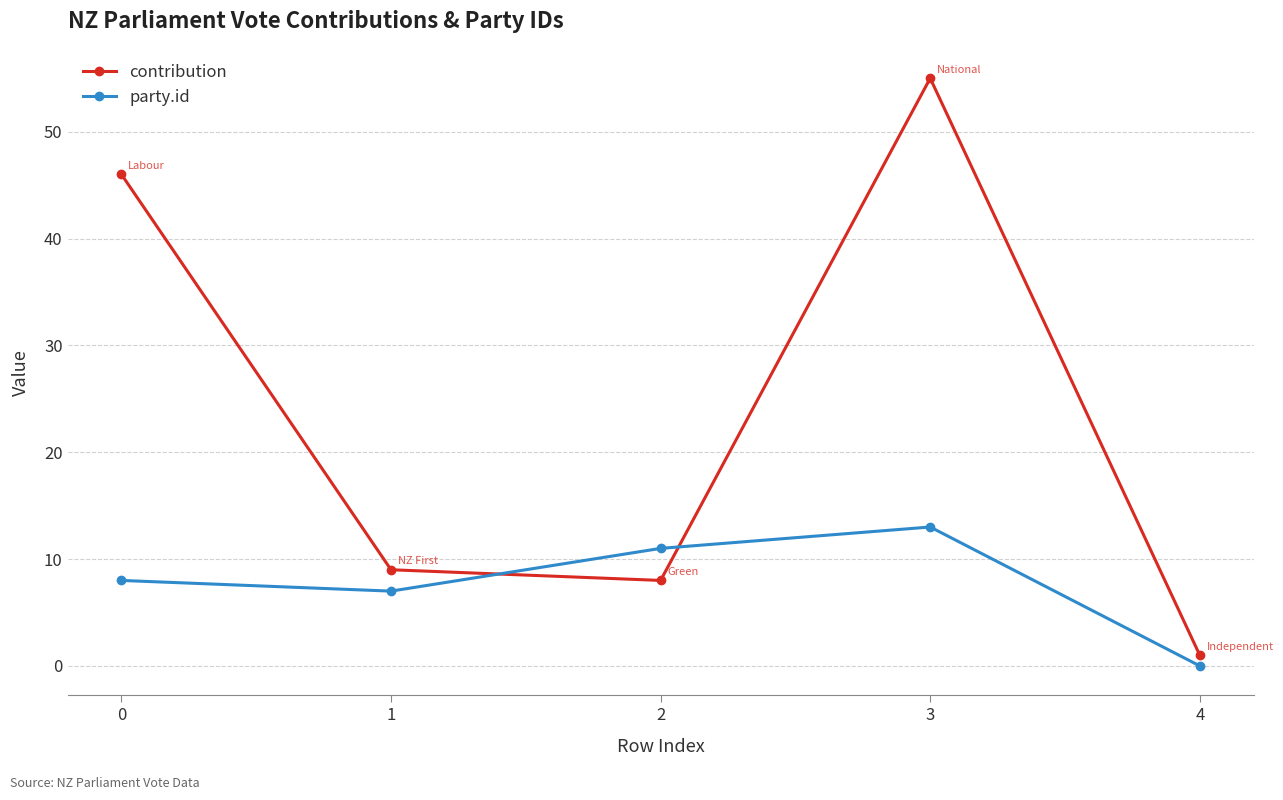

What value does the party.id series have at 3?

13